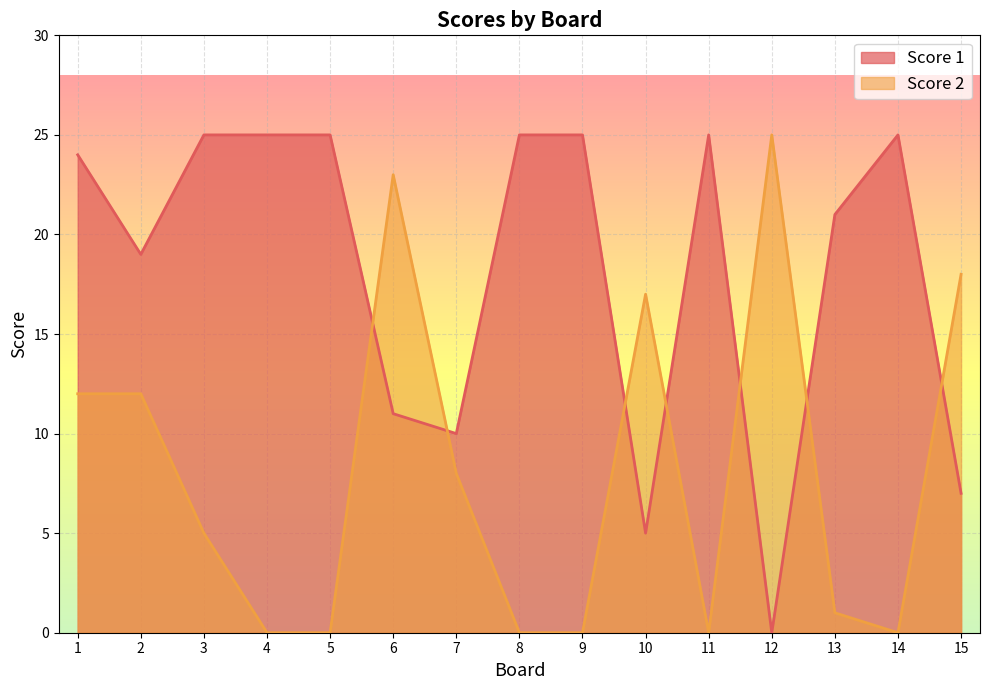

How many intersections are there between Score 2 and Score 1?

7